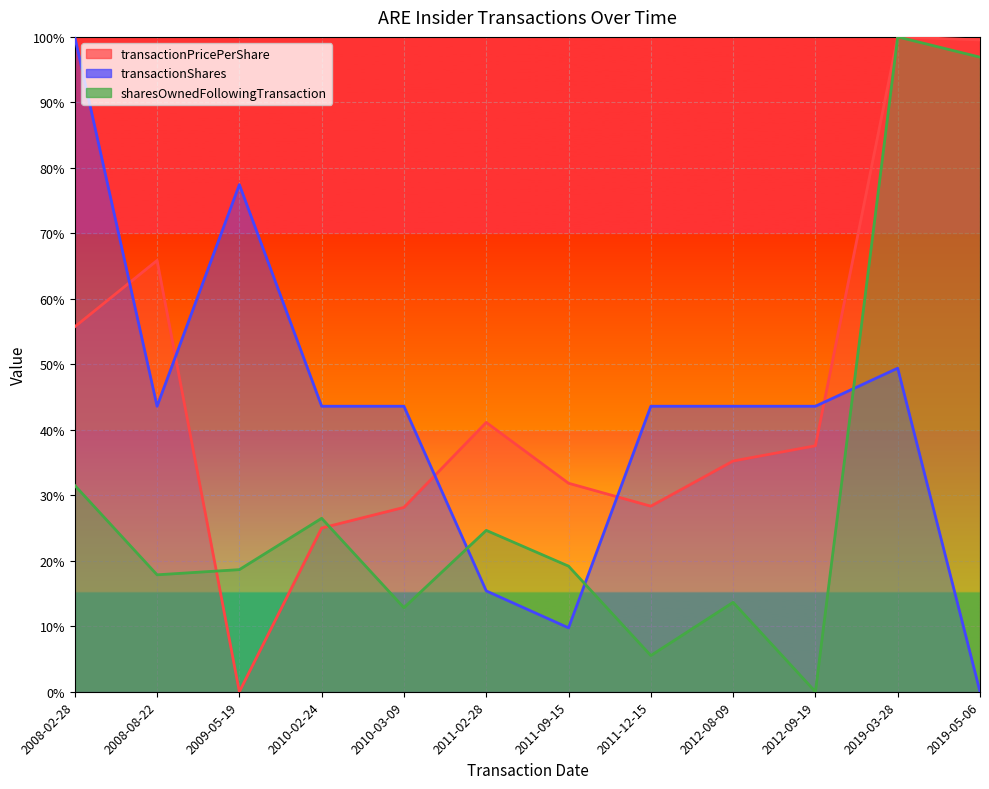

What is the total value across all series at 2012-08-09?

92.5